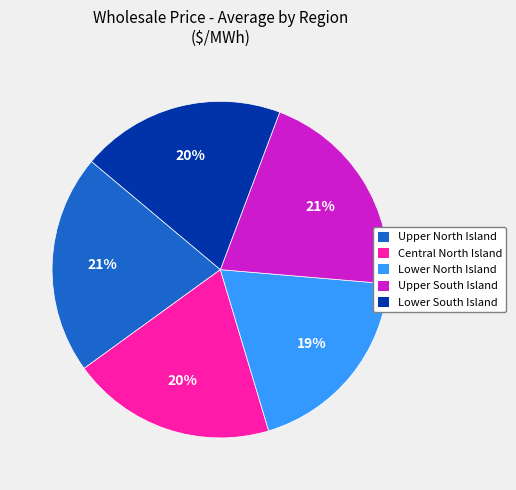

To the nearest percent, what is the difference between the largest and smallest slice percentages?

2%